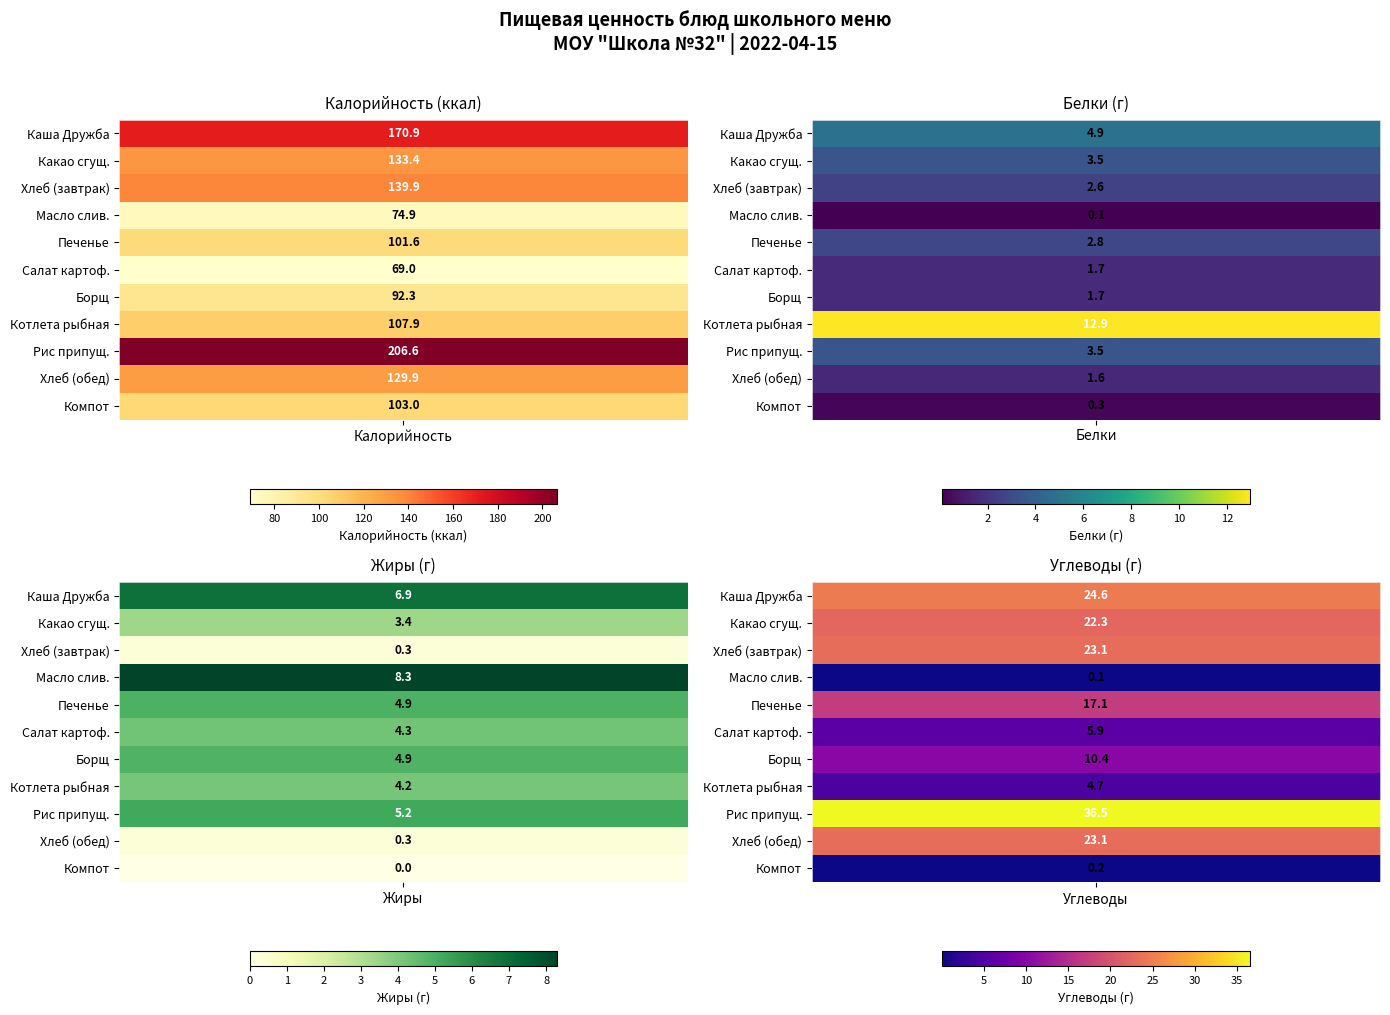

List the labels in order of Компот из яблок и лимона value, smallest first.

Жиры, Углеводы, Белки, Калорийность